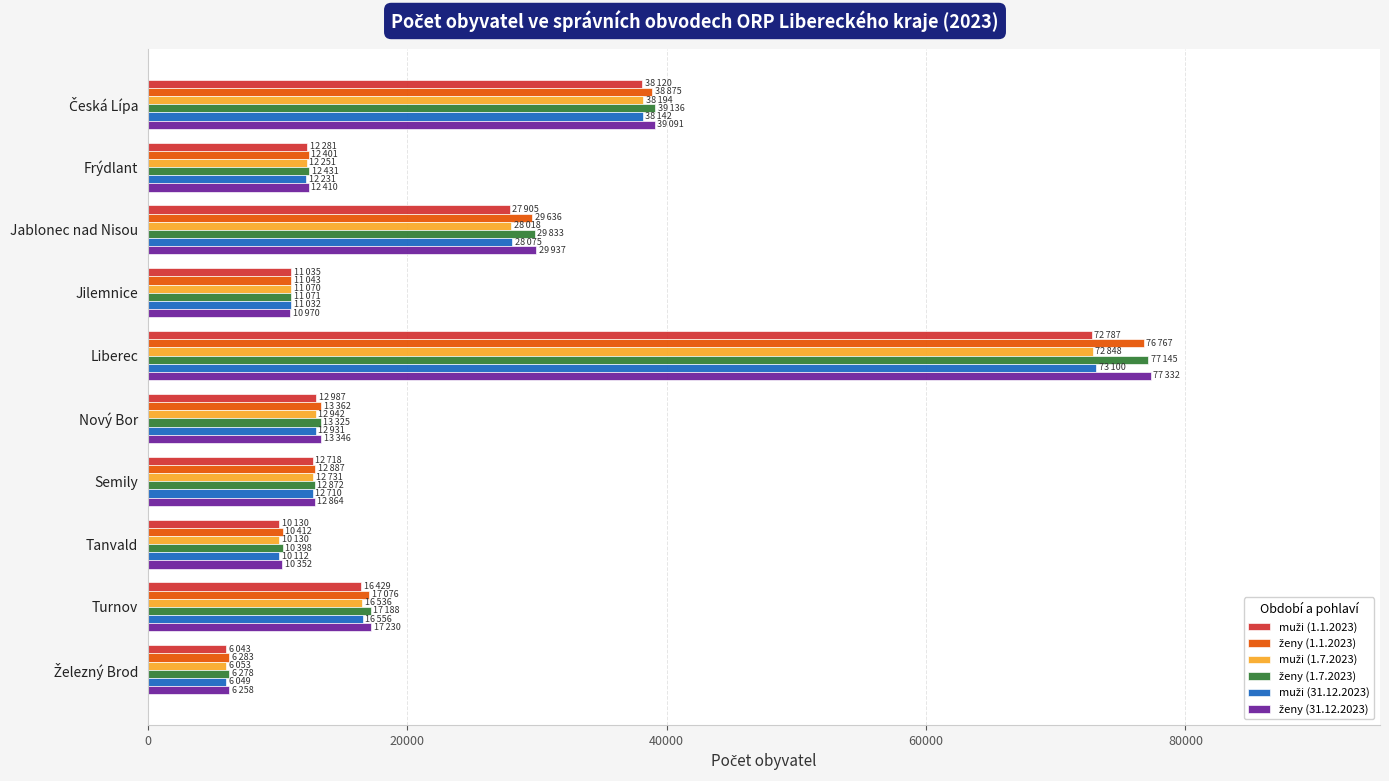

What is the smallest value displayed?

6043